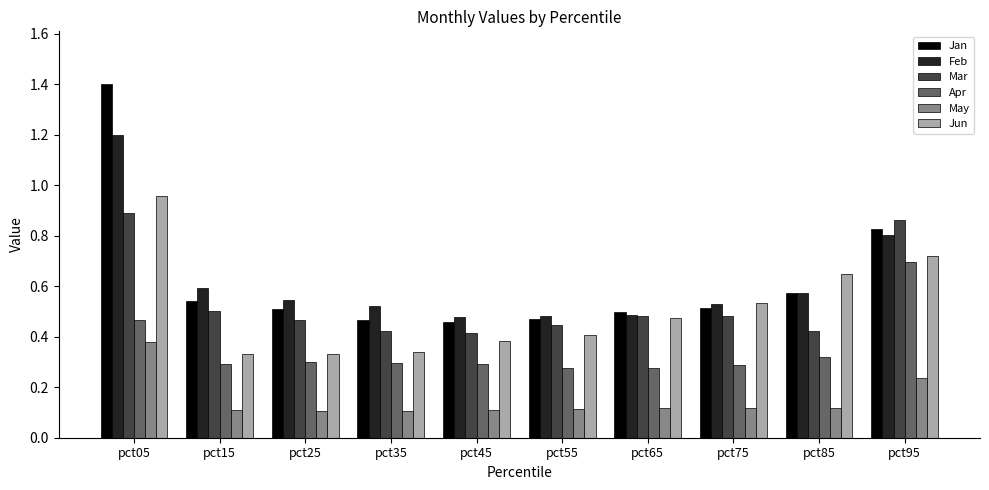

Between pct75 and pct85, which series saw the biggest shift?

Jun